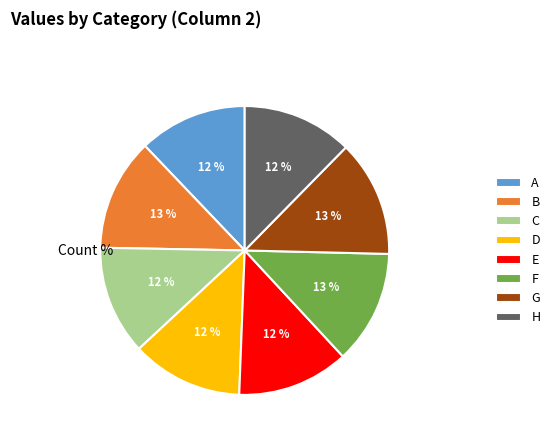

To the nearest percent, what percentage of the pie is D?

12%